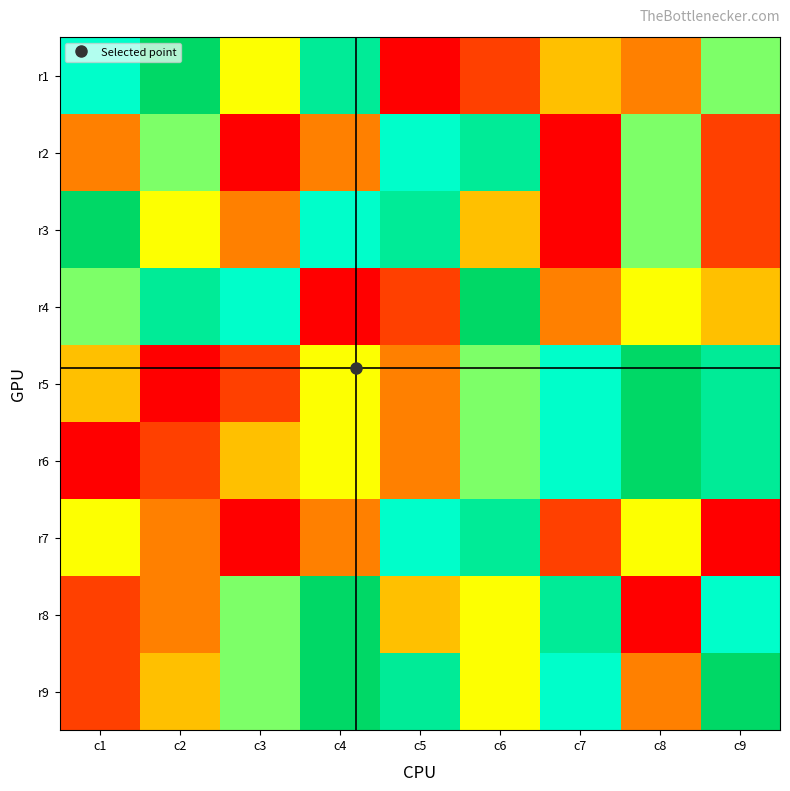

At how many categories does at least one series exceed 7?

8